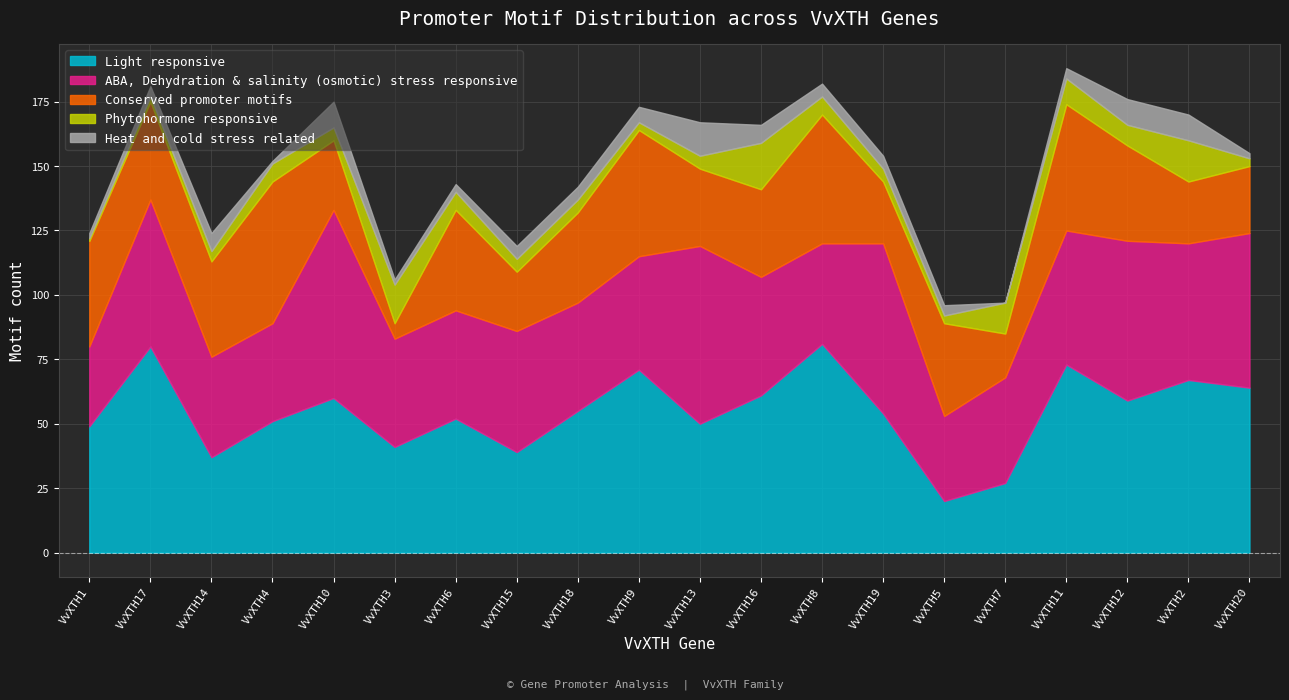

Count the number of data series in this chart.

5